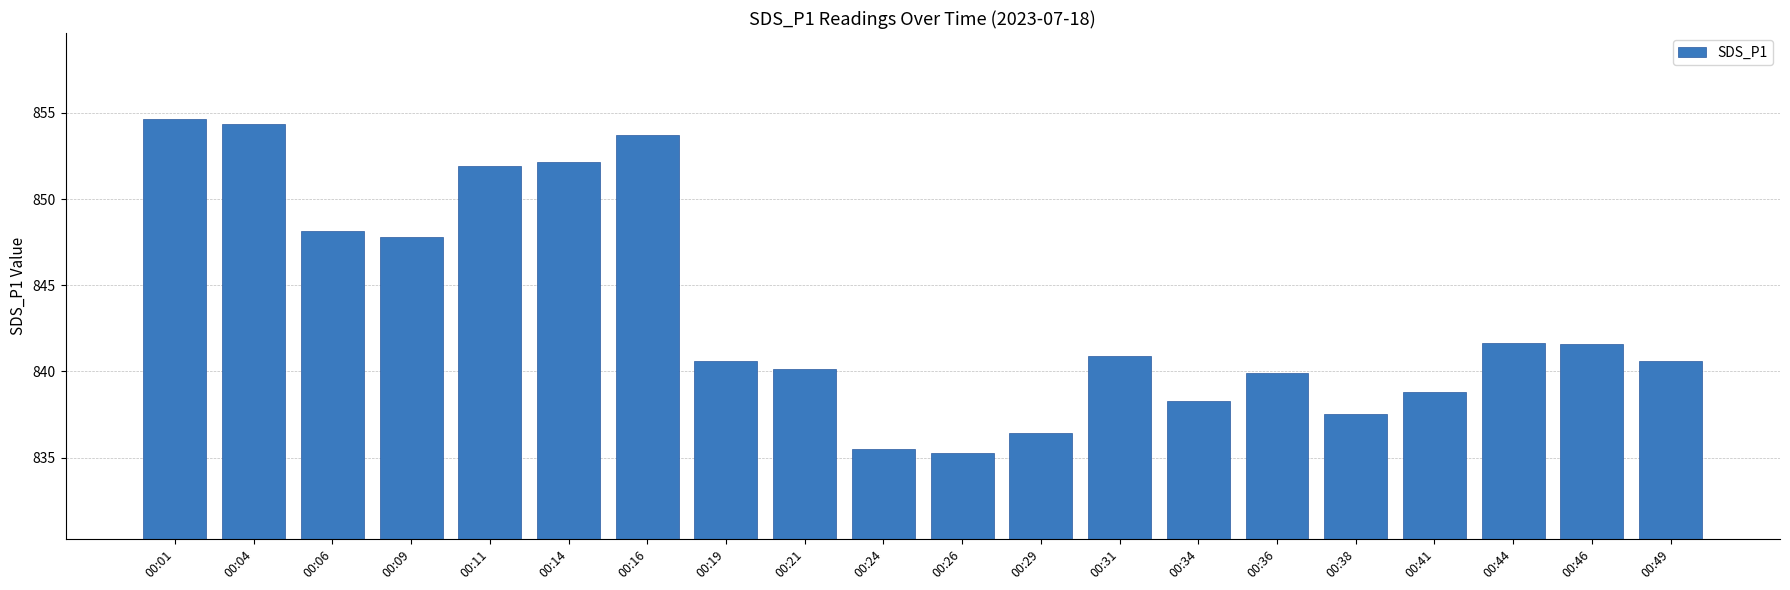

The chart shows a value of 839.9 at 00:36. True or false?

True